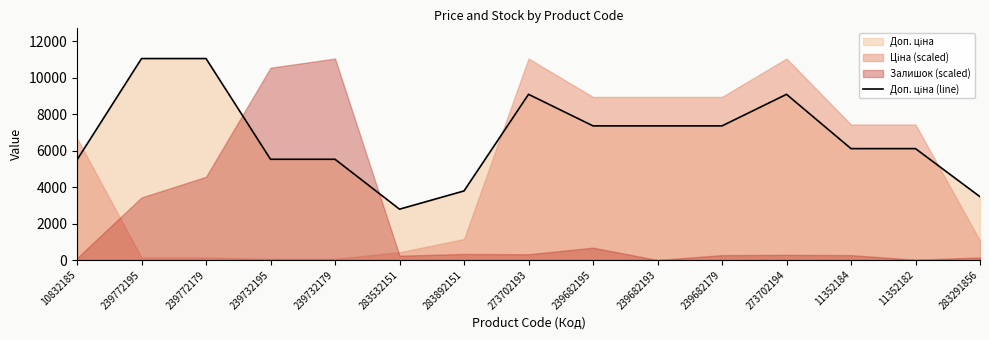

Read the value at 239732195.

5528.0